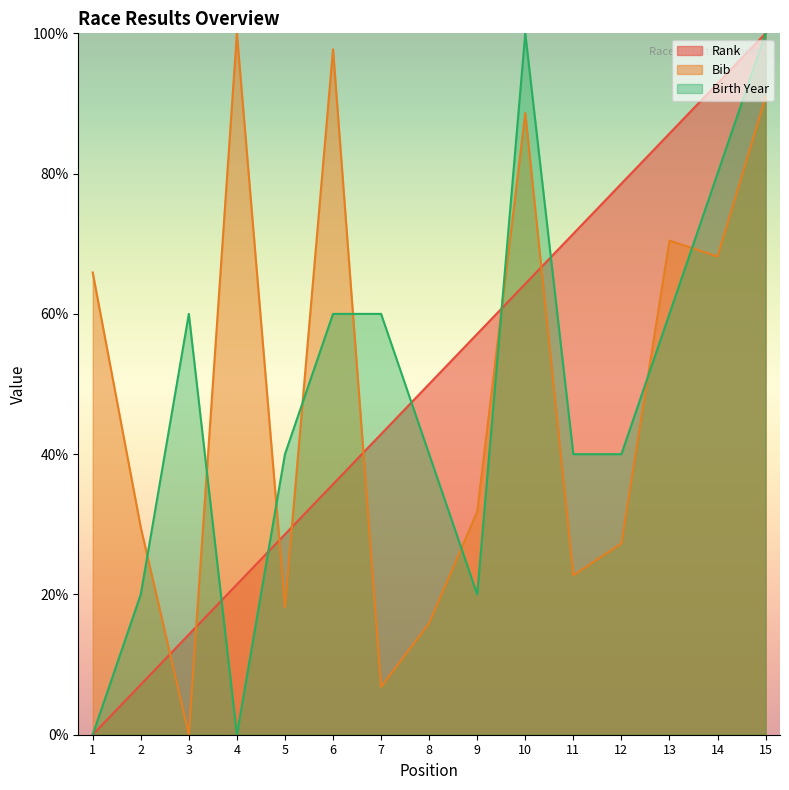

At which category is the sum across all series the highest?

15